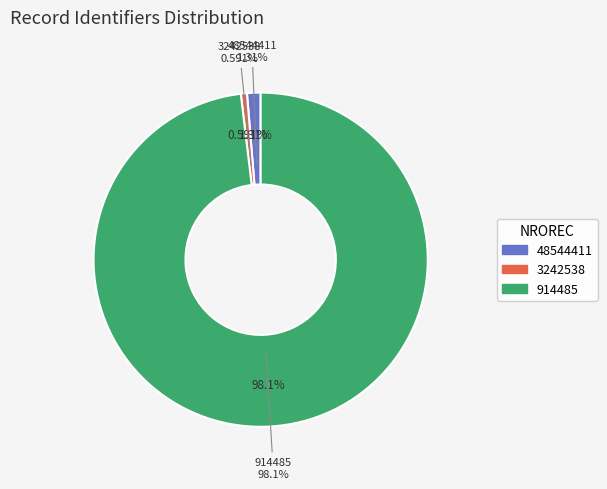

How much of the chart is everything except 914485?

1.9%